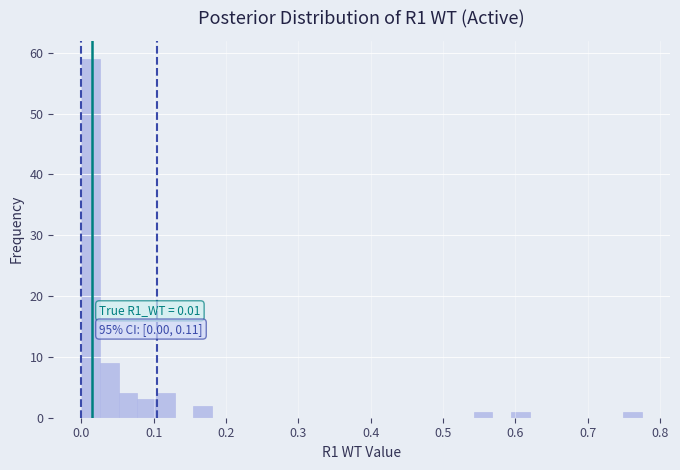

Read against the x-axis, roughly where is the centre of the tallest bar?

0.01